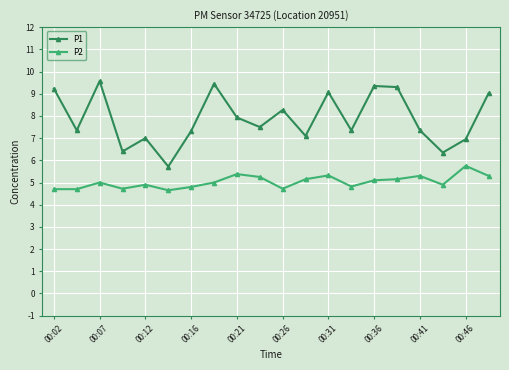

What is the greatest value displayed?

9.6